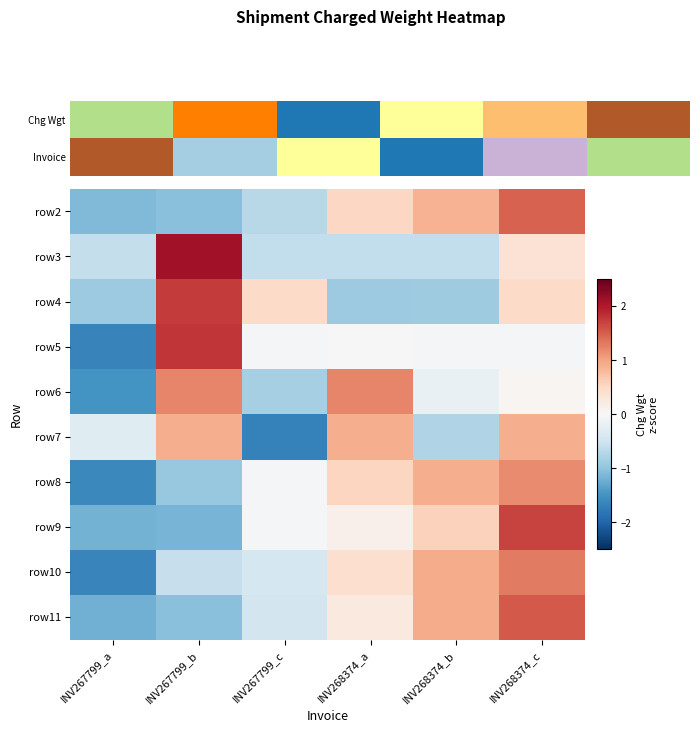

Is it true that row11 equals 1.5 at INV268374_c?

True